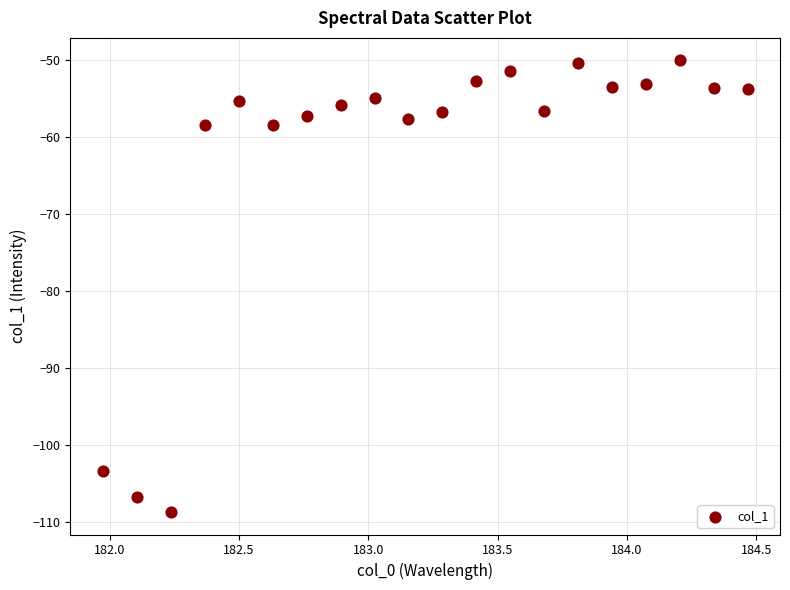

What is the range of Y values (max minus min)?

58.6